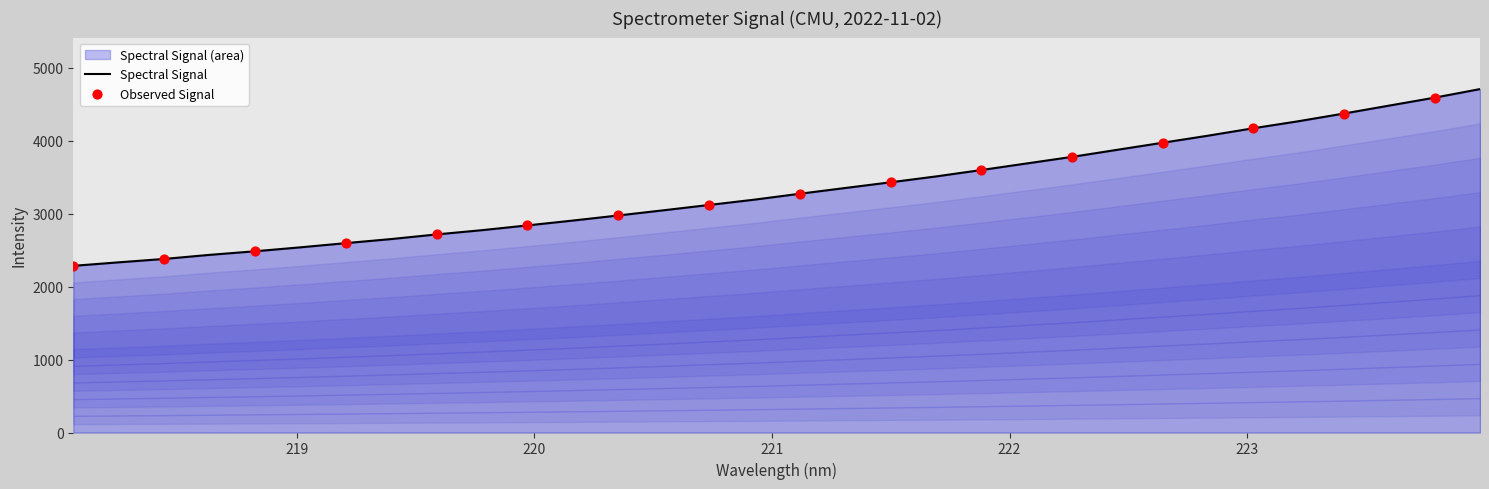

What is the ratio of the value at 220.7354 to the value at 223.9802?

0.7